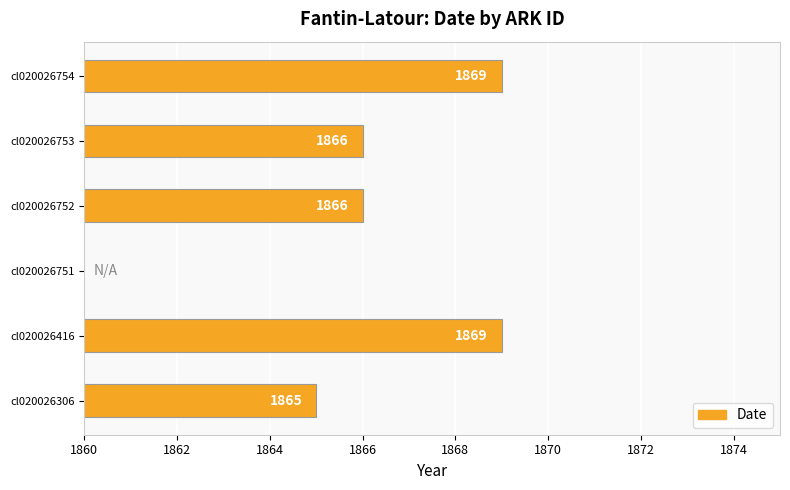

Between cl020026754 and cl020026752, which is larger?

cl020026754